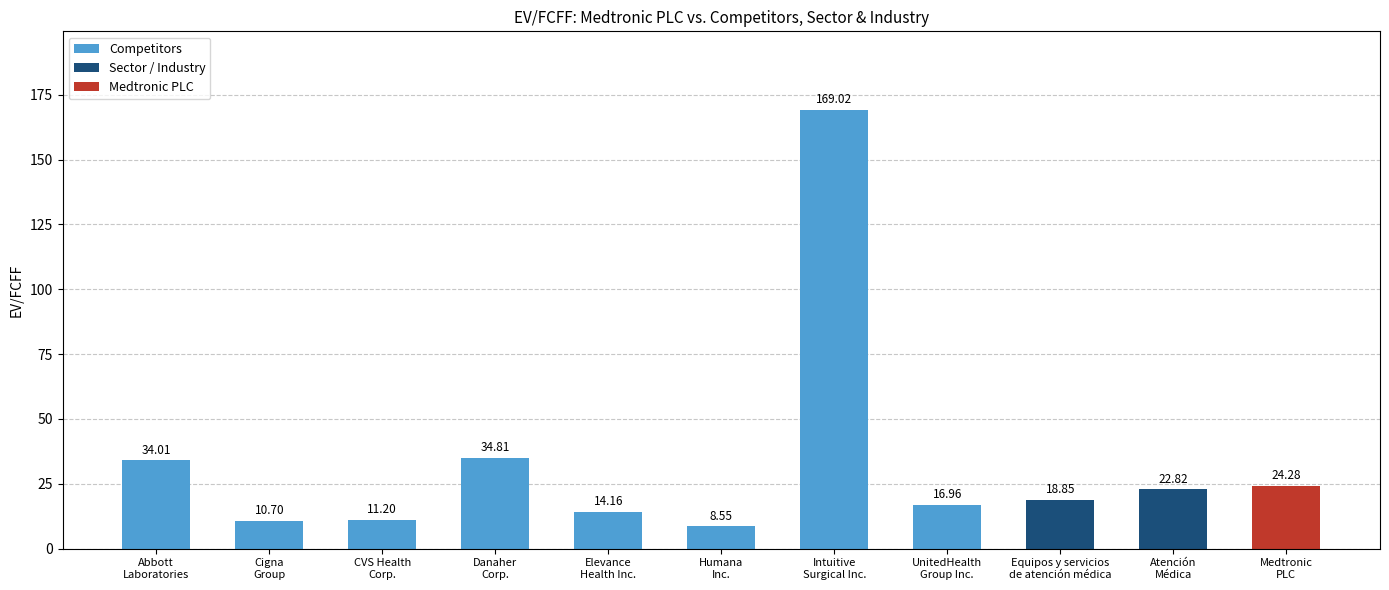

What is the difference between the maximum and minimum values?

160.5